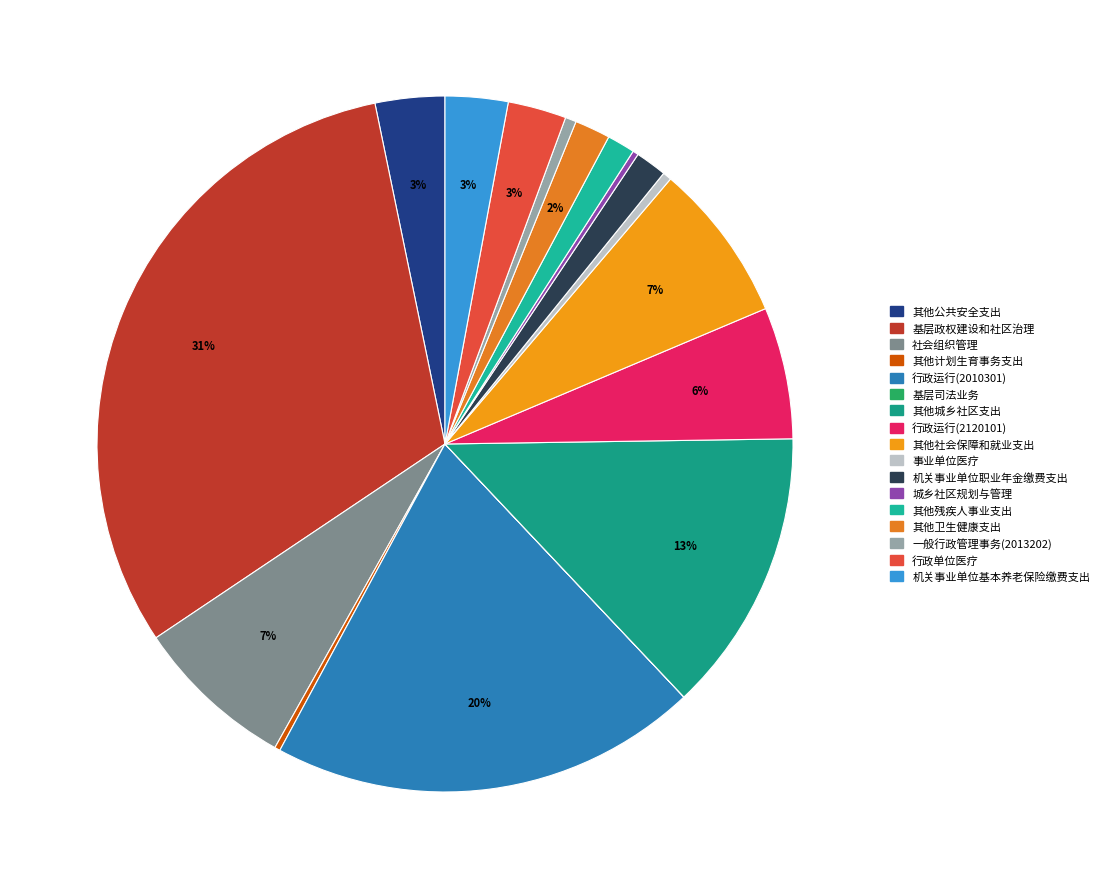

To the nearest percent, what is the difference between the 其他残疾人事业支出 and 社会组织管理 slice percentages?

6%